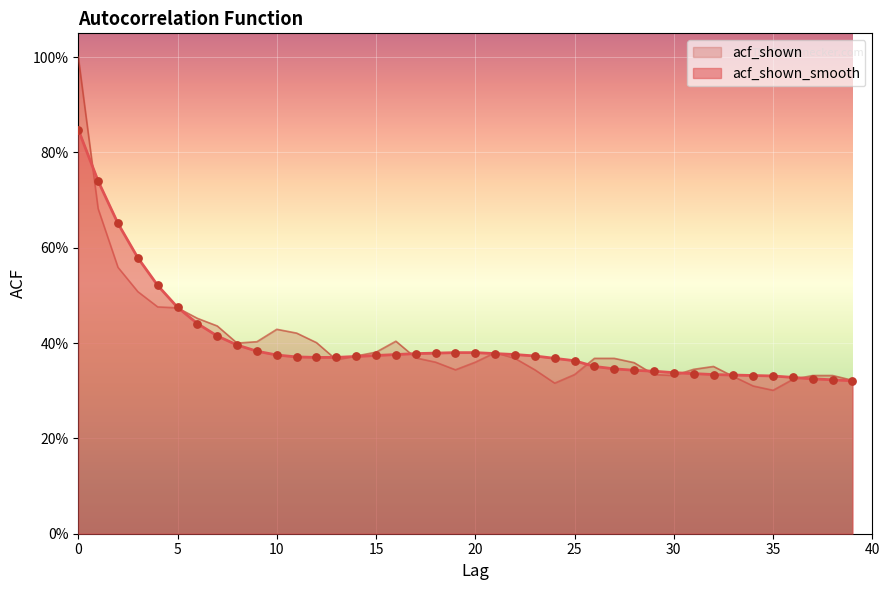

Which series reaches the maximum Y coordinate?

acf_shown